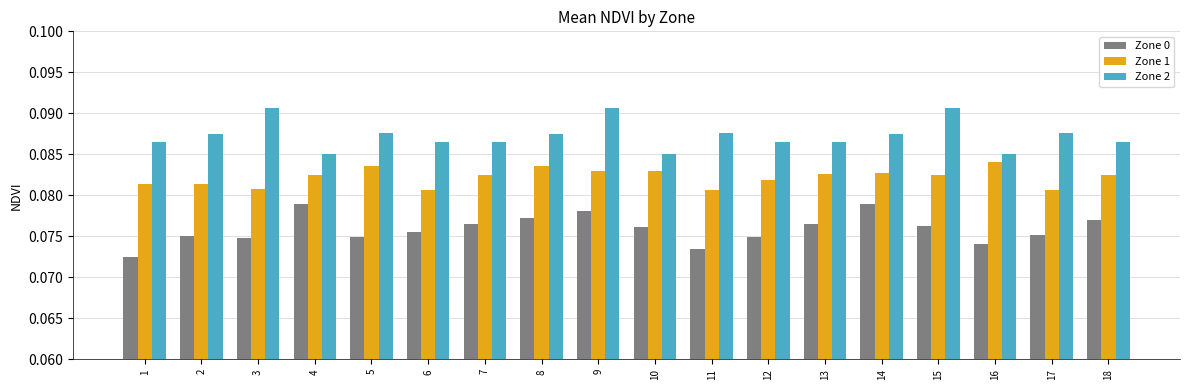

At how many categories does at least one series exceed 0?

18